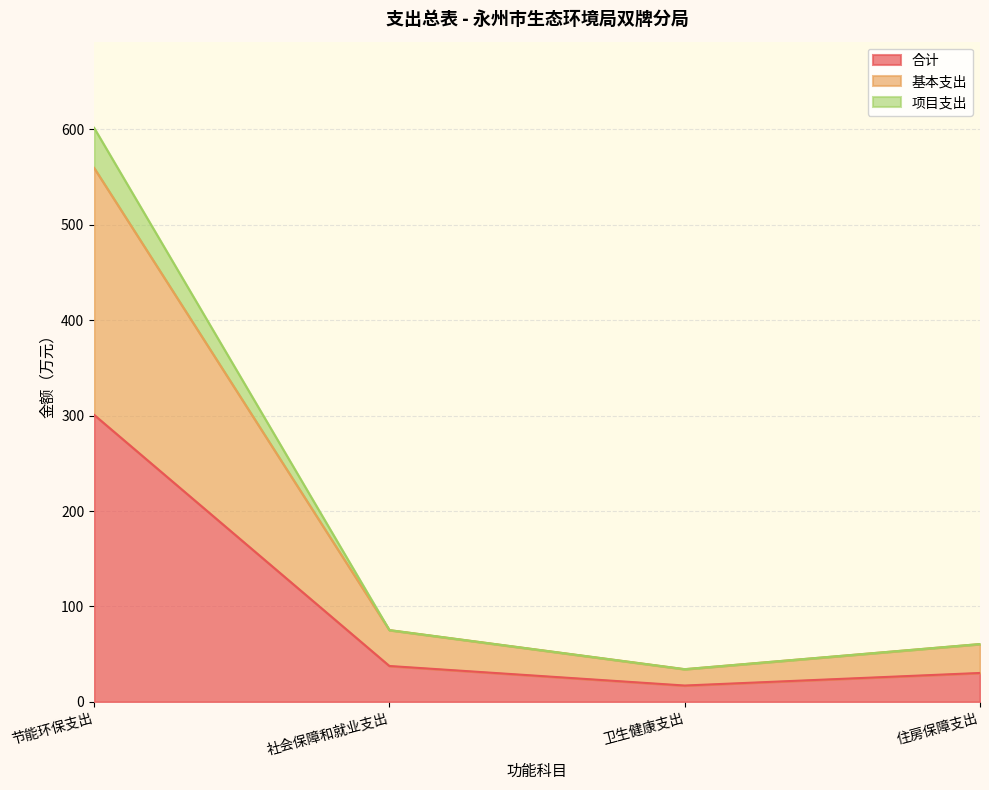

At which category is the sum across all series the highest?

节能环保支出